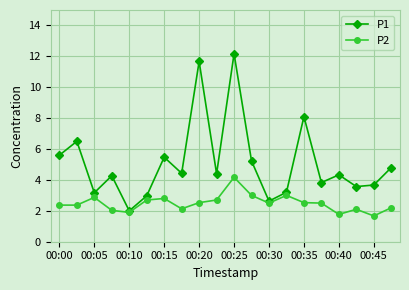

What is the difference between the maximum and second lowest values in the P2 series?

2.4